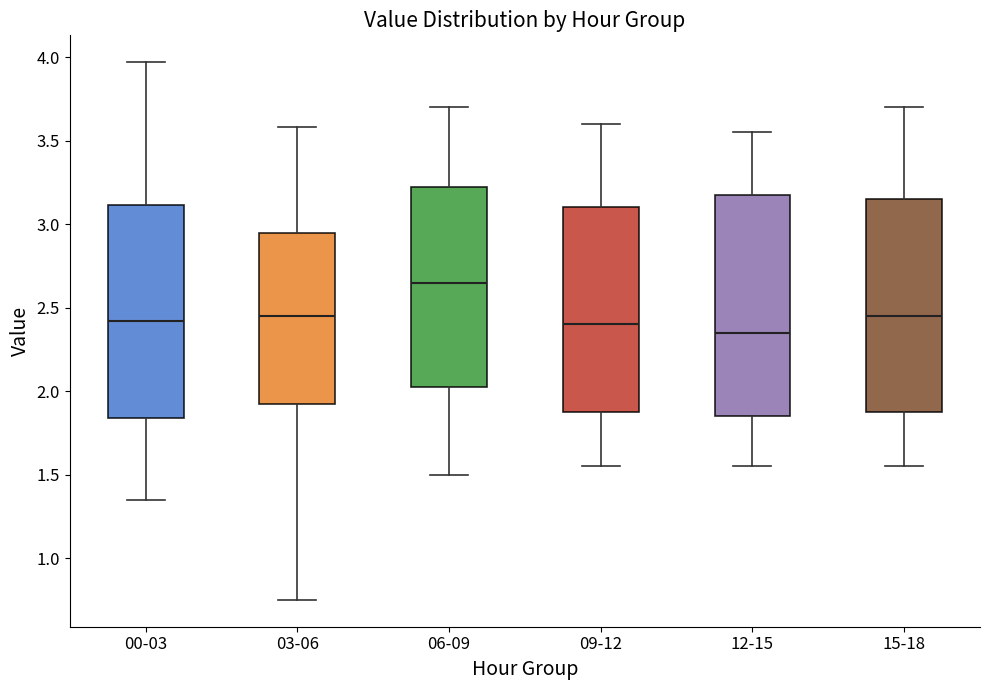

Reading left to right, transcribe this box plot: for each box, give where its median line is, the range the box spans, and where its two whiskers end, as read against the y-axis. The values are not printed on the chart, so give them approximately, as read against the axis.

00-03: median 2.40, box 1.85 to 3.10, whiskers 1.35 to 3.95
03-06: median 2.45, box 1.95 to 2.95, whiskers 0.75 to 3.60
06-09: median 2.65, box 2.05 to 3.25, whiskers 1.50 to 3.70
09-12: median 2.40, box 1.90 to 3.10, whiskers 1.55 to 3.60
12-15: median 2.35, box 1.85 to 3.20, whiskers 1.55 to 3.55
15-18: median 2.45, box 1.90 to 3.15, whiskers 1.55 to 3.70